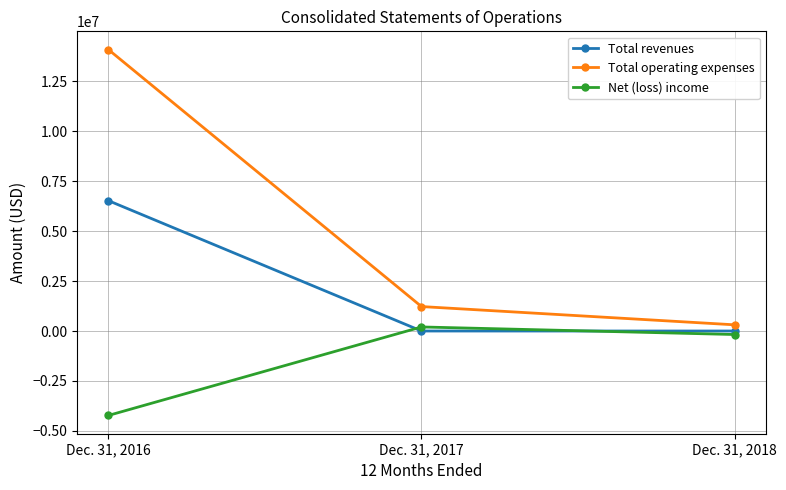

What is the total value across all series at Dec. 31, 2018?

135000